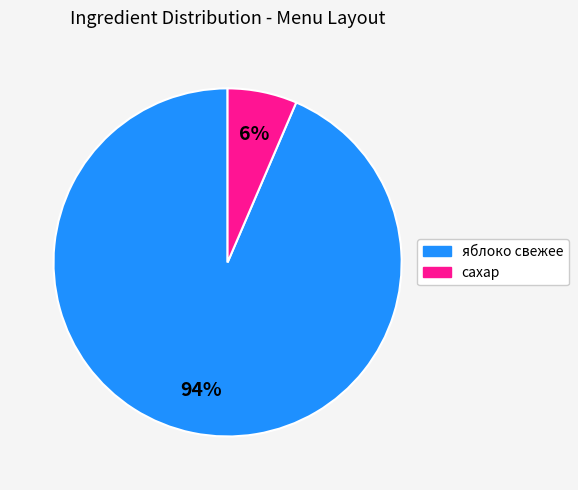

Do сахар and яблоко свежее together represent more than half of the pie?

Yes